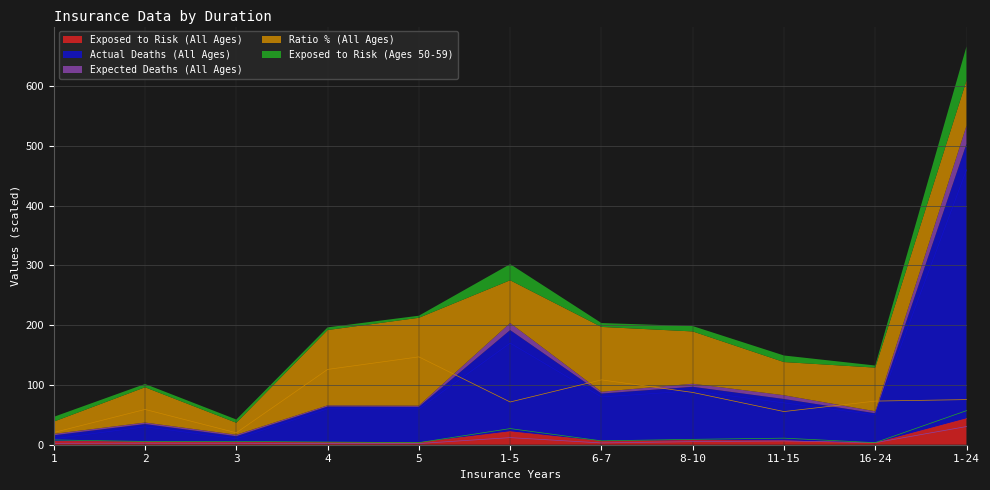

What is the maximum value for Exposed to Risk (All Ages)?

43.5